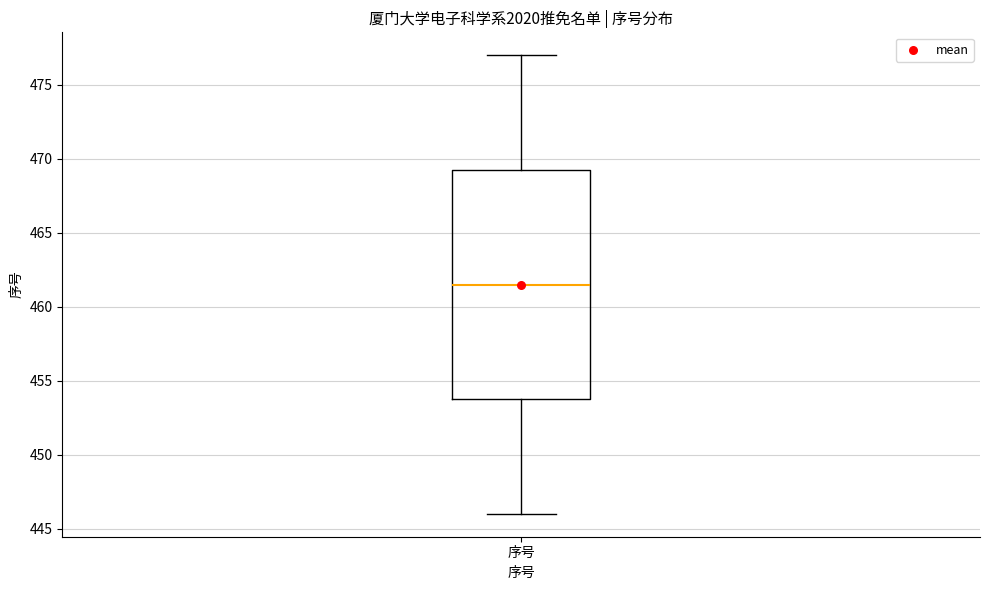

Read this box plot against the y-axis: the position of the median line, the range covered by the box, and the ends of both whiskers. The values are not printed on the chart, so give them approximately, as read against the axis.

median 461.5, box 454.0 to 469.5, whiskers 446.0 to 477.0